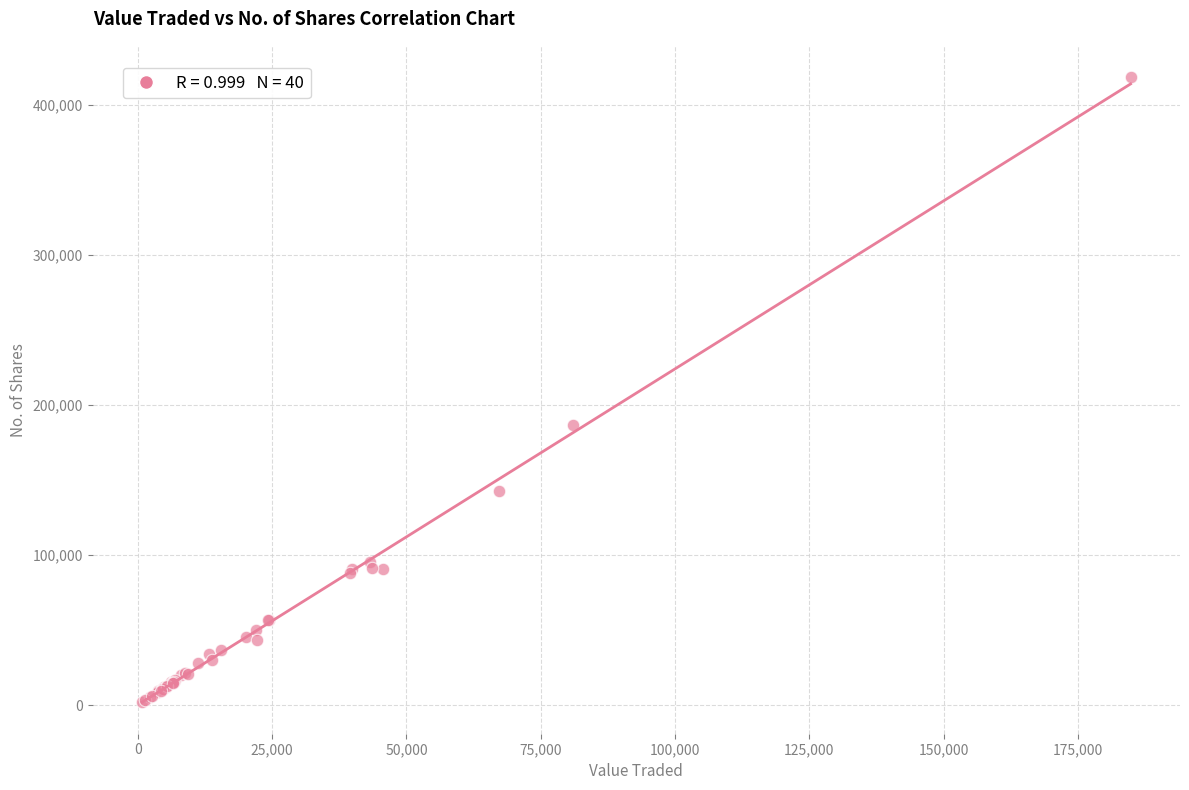

What Y value in the scatter plot is closest to 210103?

186522